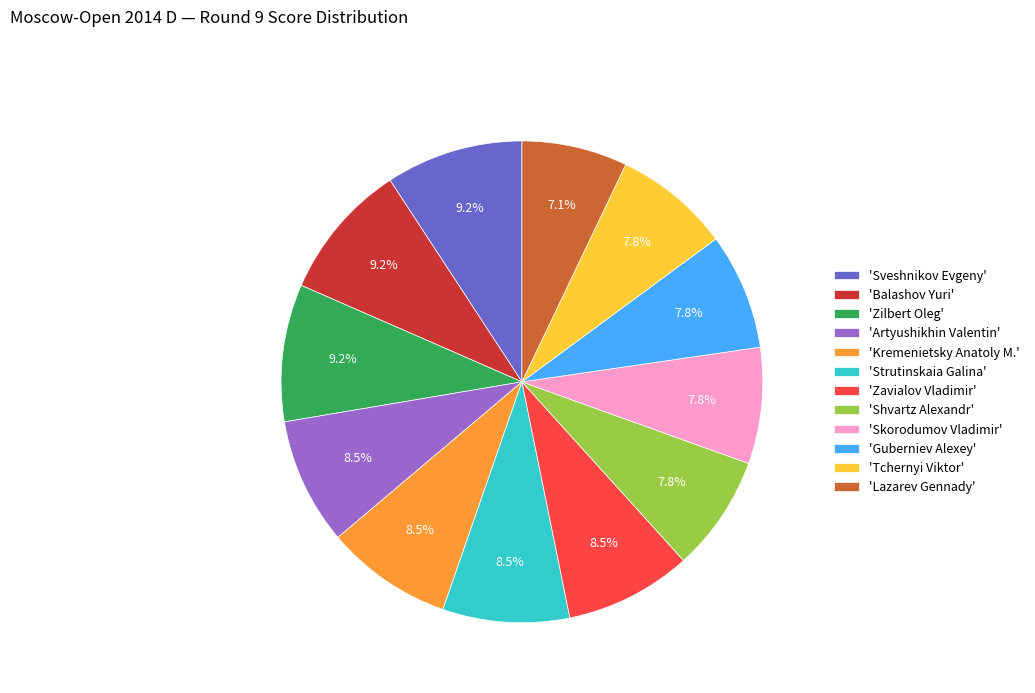

Which slice is the smallest?

'Lazarev Gennady'